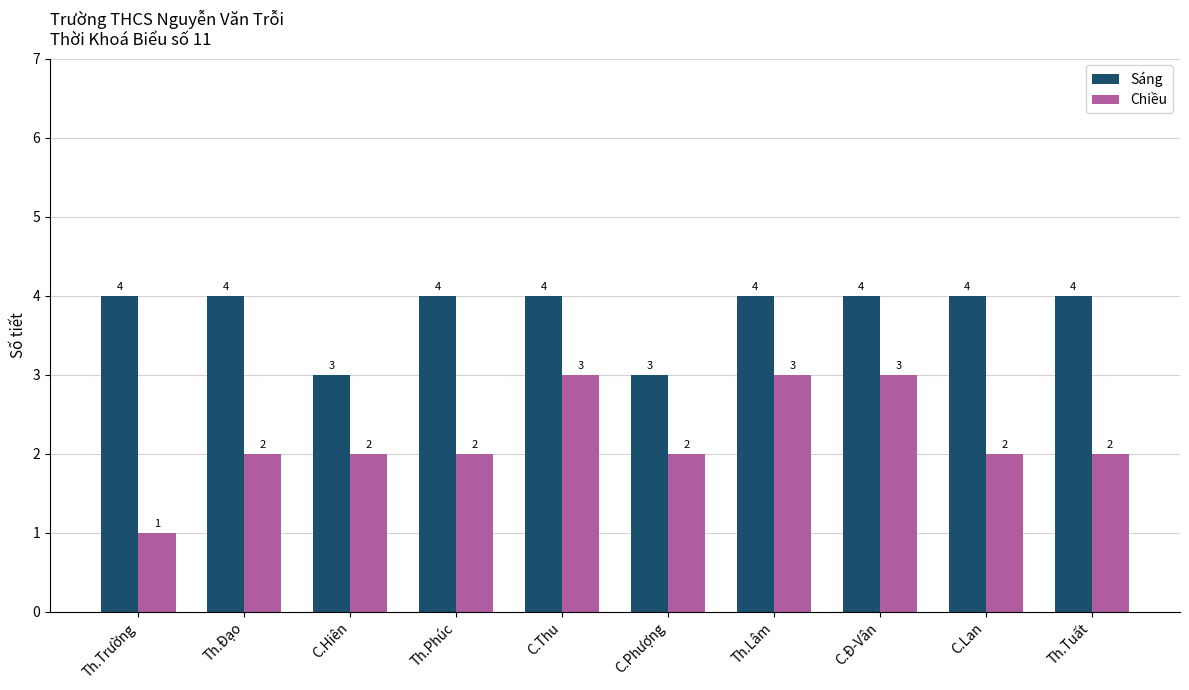

The Sáng series shows 3 at Th.Phúc. True or false?

False